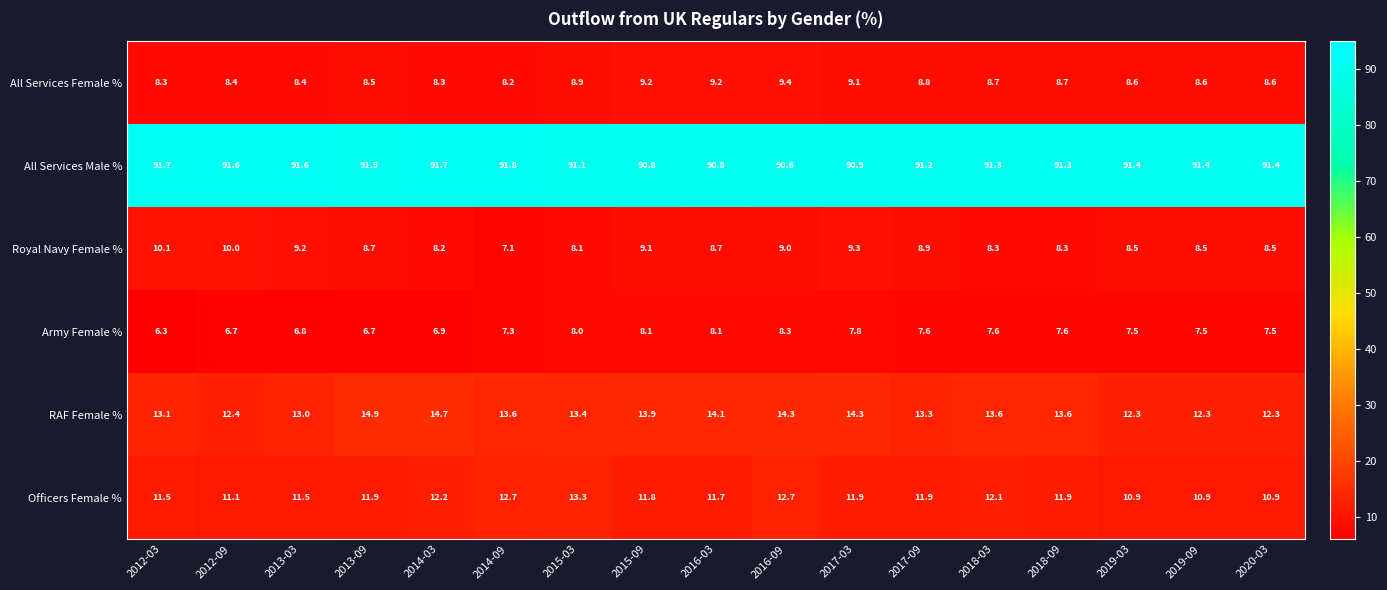

What is the difference between the second highest and second lowest values in the All Services Male % series?

0.9